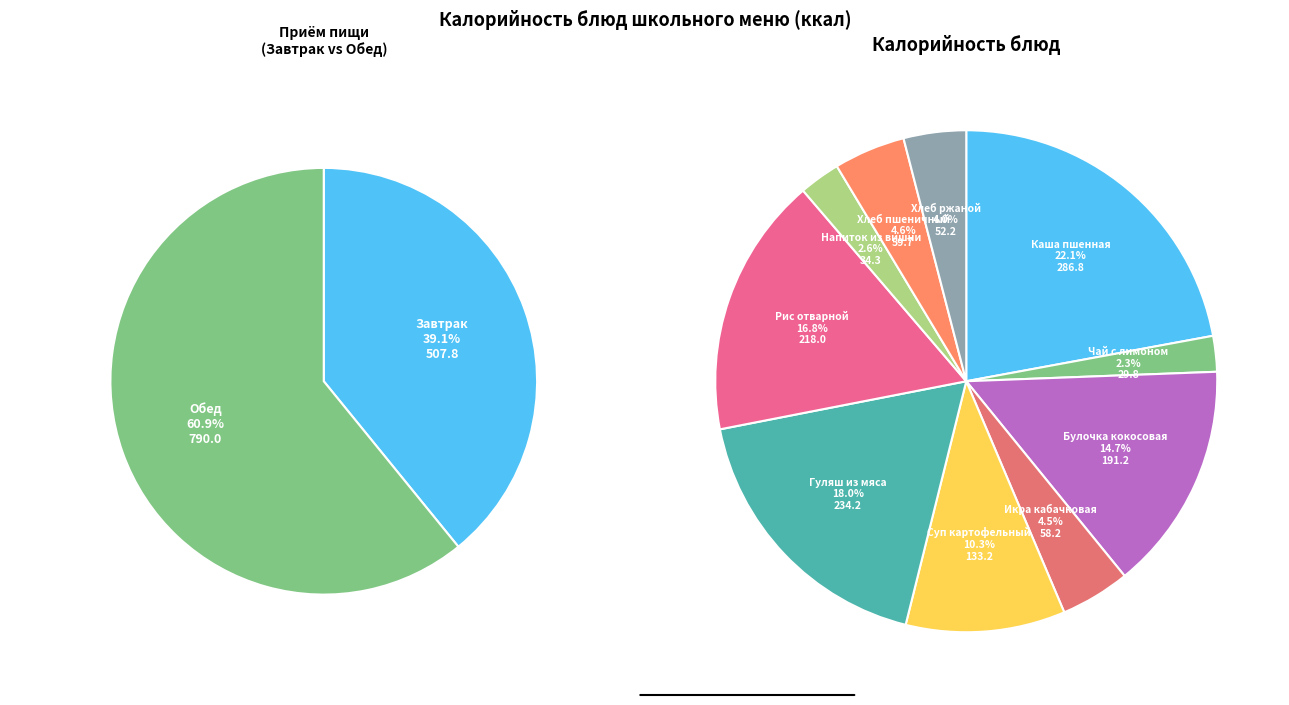

Is it true that Гуляш из отварного мяса is 18% of the pie?

True